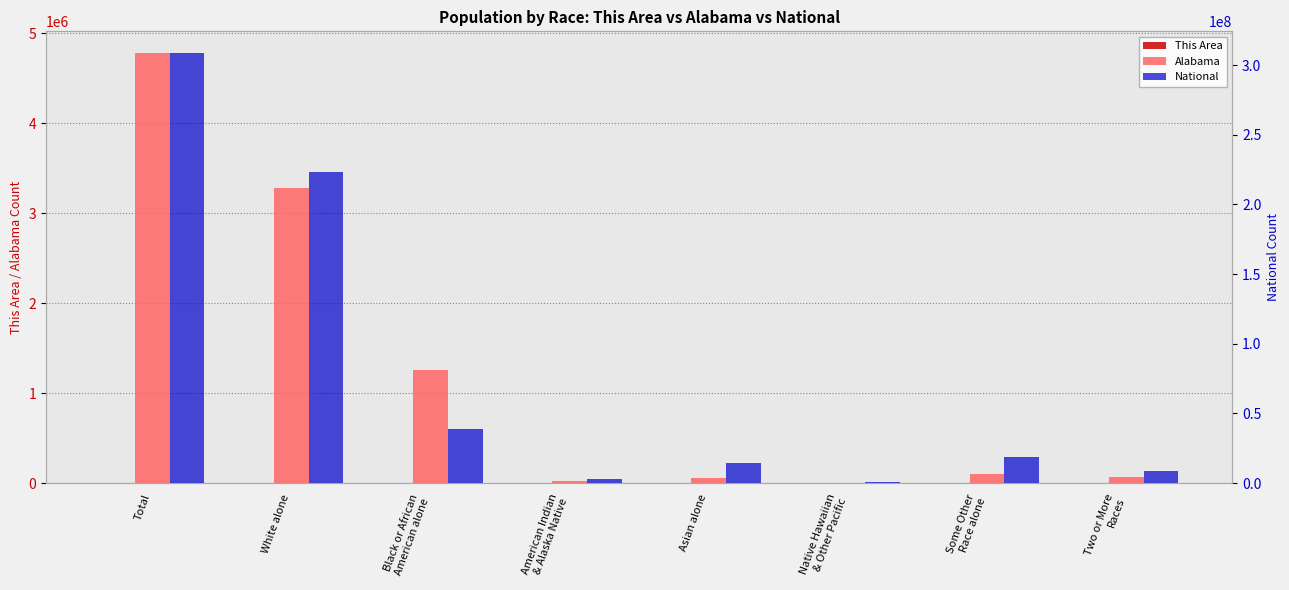

What is the smallest value displayed?

2